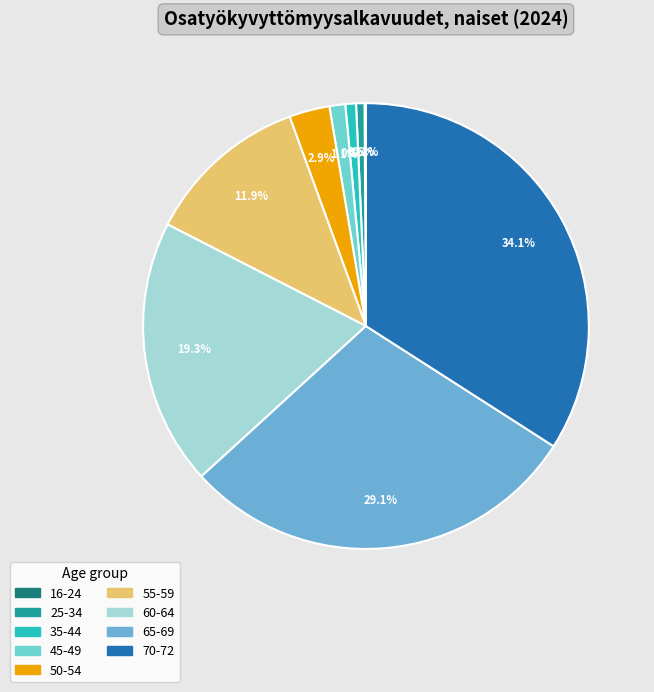

What percentage is the 70-72 slice, to the nearest percent?

34%